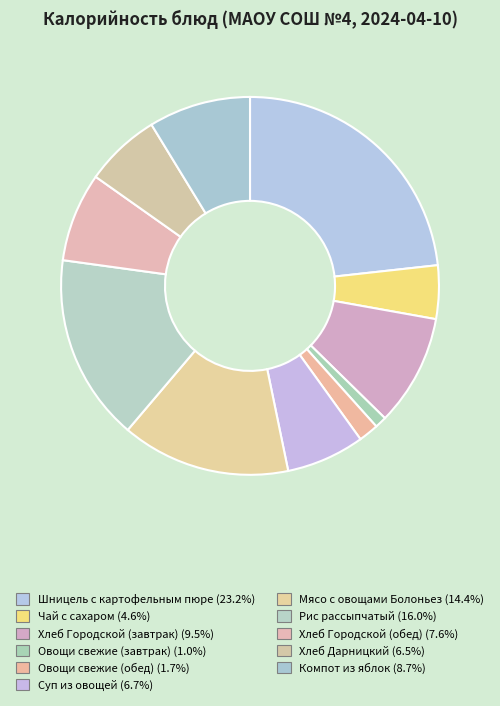

What percentage is the Хлеб Городской (обед) slice, to the nearest percent?

8%